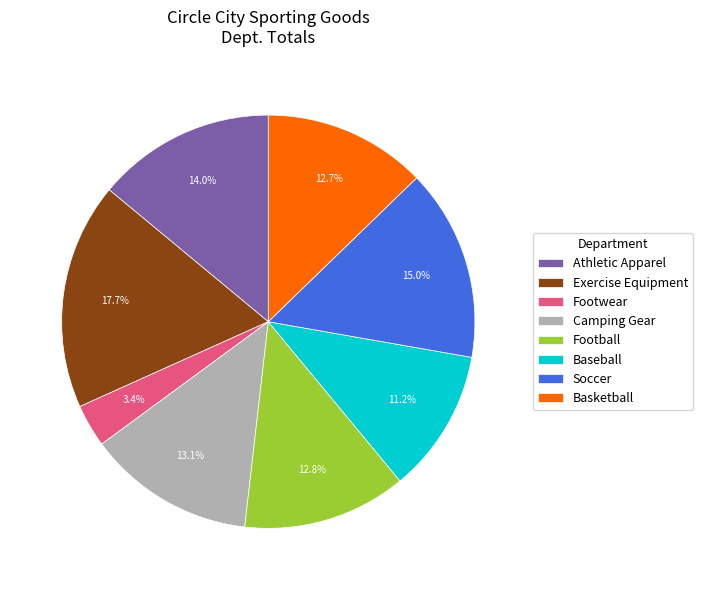

To the nearest percent, what is the difference between the largest and smallest slice percentages?

14%